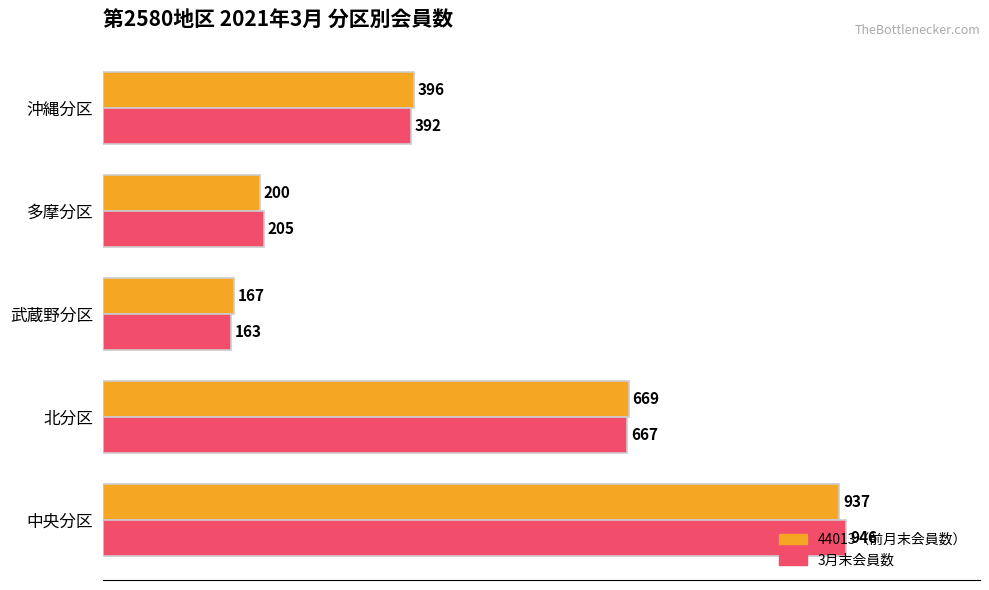

What is the average value of the 3月末会員数 series?

475